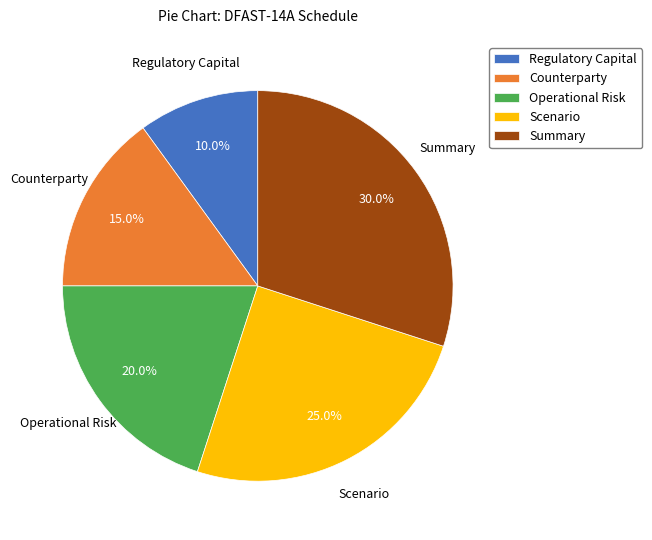

To the nearest percent, what portion does Counterparty represent?

15%